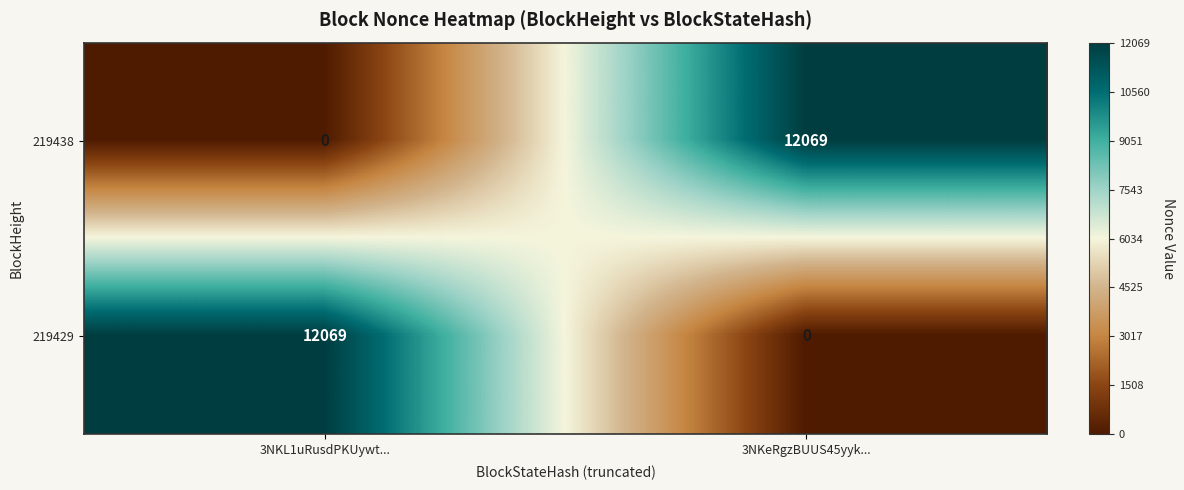

Rank the categories by 219438 value from lowest to highest.

3NKL1uRusdPKUywt..., 3NKeRgzBUUS45yyk...